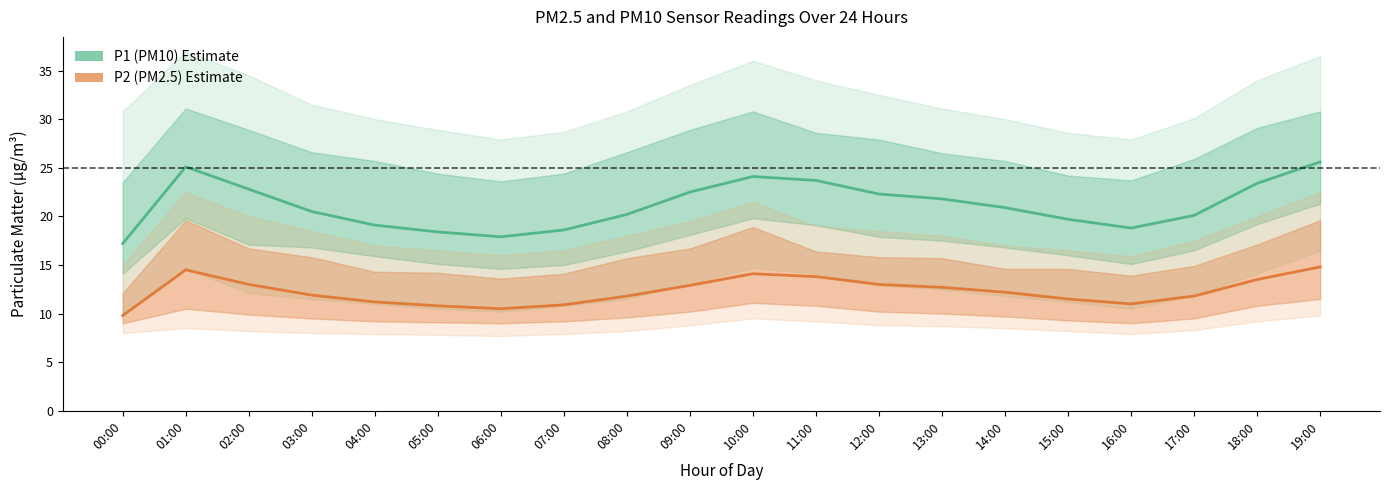

How many interior local valleys does the P2 (PM2.5) Estimate series have?

2